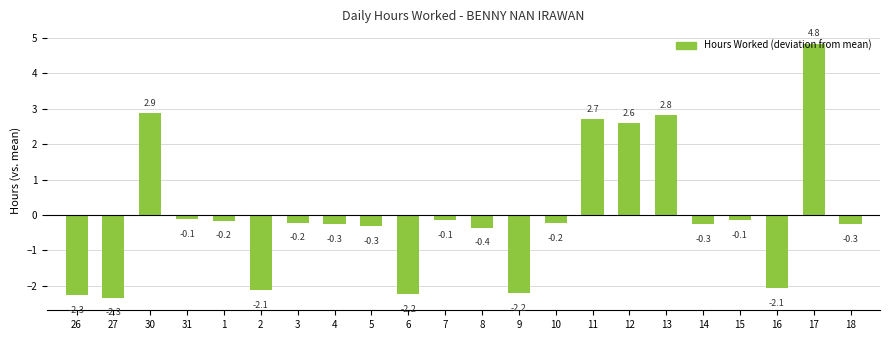

Reading right to left, extract all data points from this chart.

18=-0.3	17=4.8	16=-2.1	15=-0.1	14=-0.3	13=2.8	12=2.6	11=2.7	10=-0.2	9=-2.2	8=-0.4	7=-0.1	6=-2.2	5=-0.3	4=-0.3	3=-0.2	2=-2.1	1=-0.2	31=-0.1	30=2.9	27=-2.3	26=-2.3